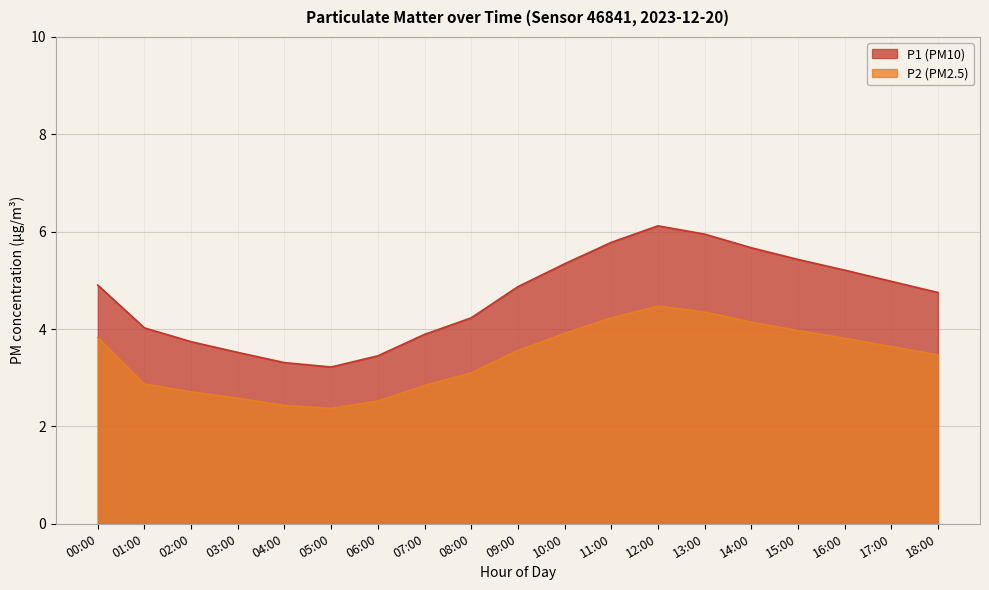

What is the difference between the P1 values at 10:00 and 11:00?

0.3